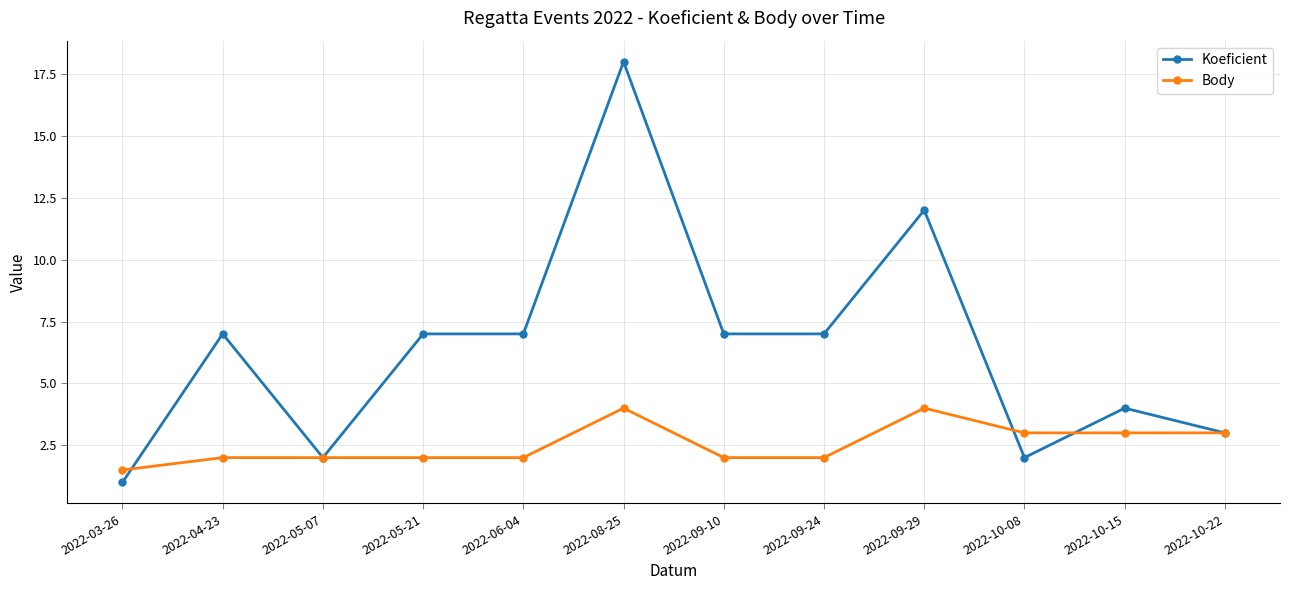

Reading right to left, what are all the values shown in this chart?

Koeficient: 3.0	4.0	2.0	12.0	7.0	7.0	18.0	7.0	7.0	2.0	7.0	1.0
Body: 3.0	3.0	3.0	4.0	2.0	2.0	4.0	2.0	2.0	2.0	2.0	1.5